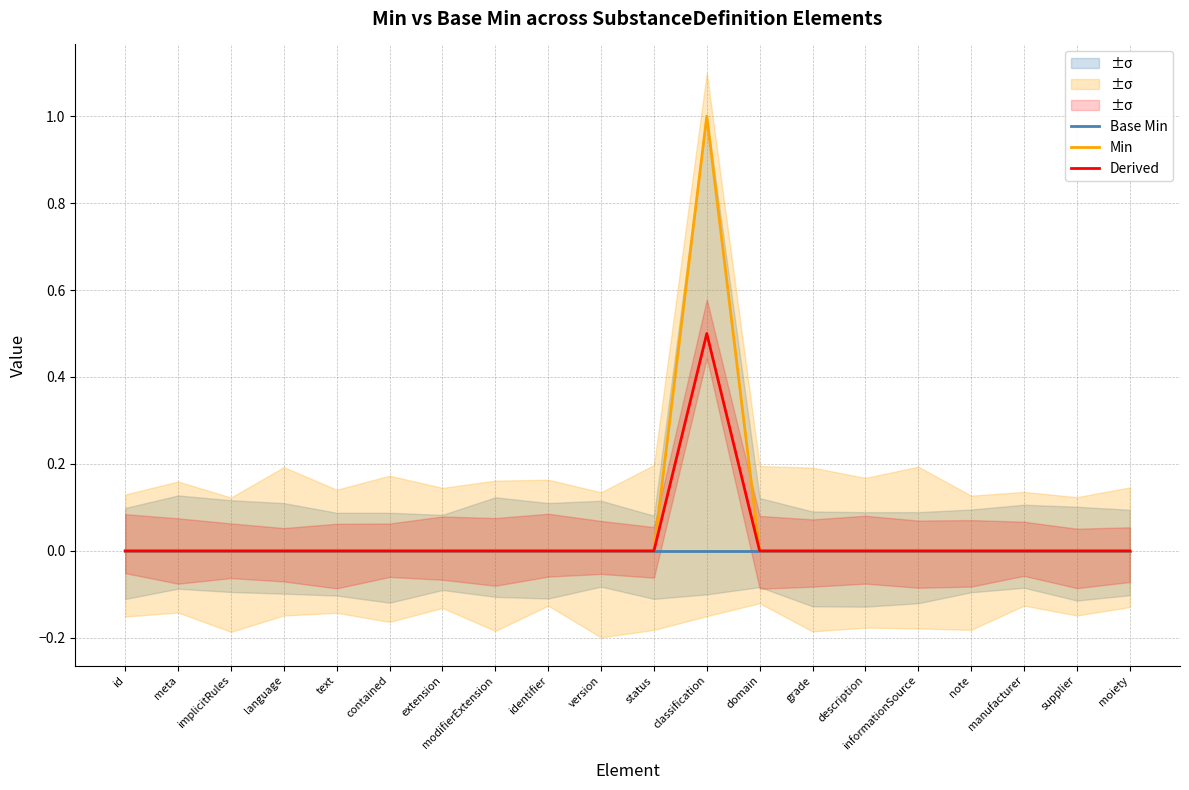

What is the sum of all Min values?

1.0